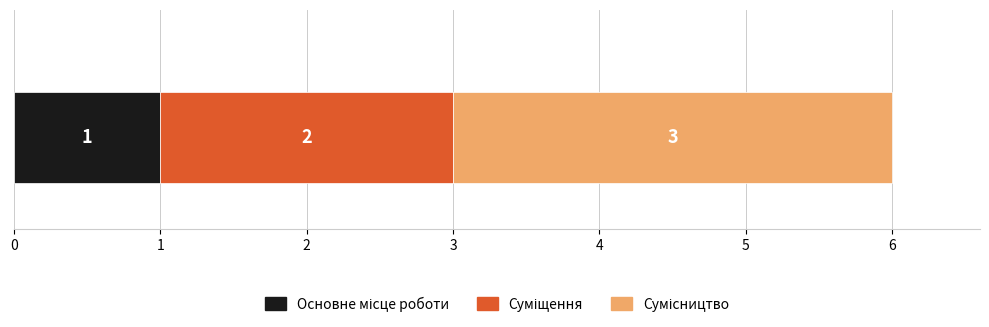

What is the value of the 2nd bar from the left?

2